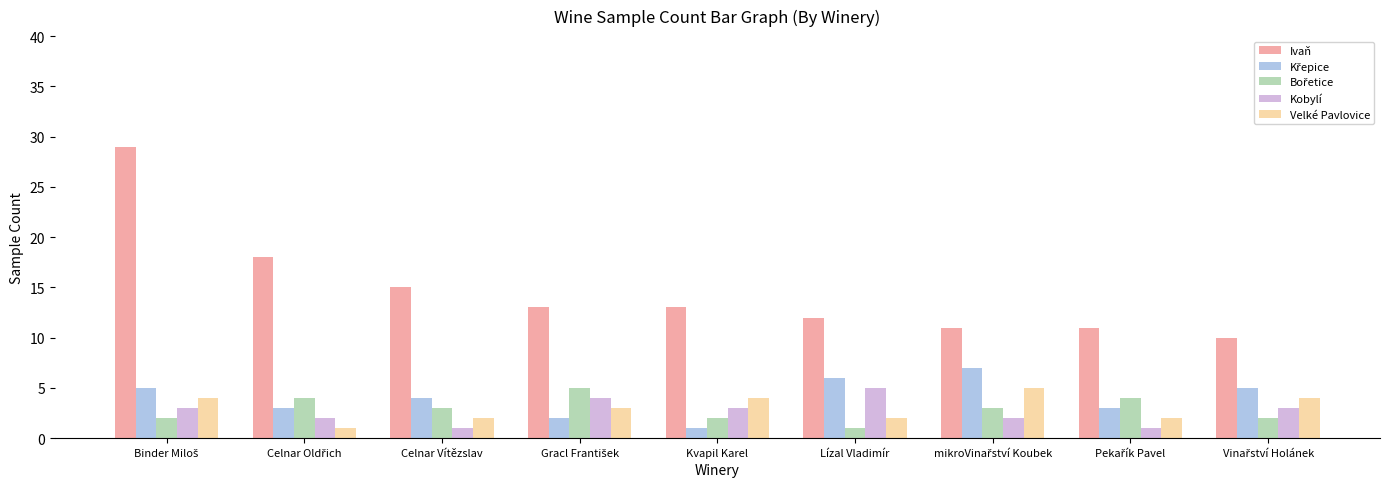

Read the Kobylí value at Kvapil Karel.

3